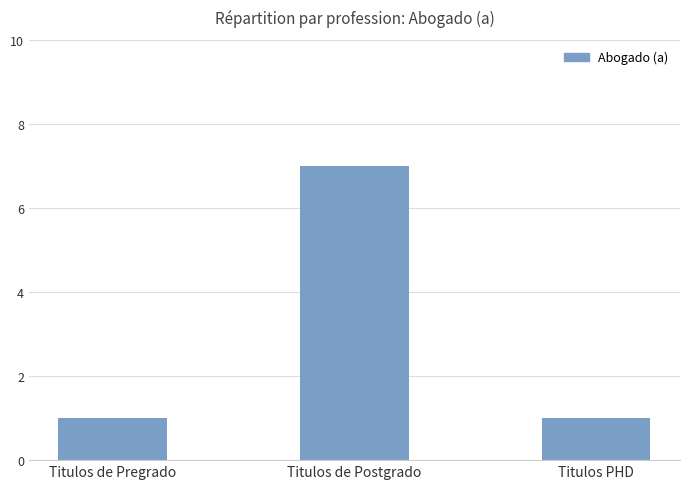

Are the bars horizontal?

No